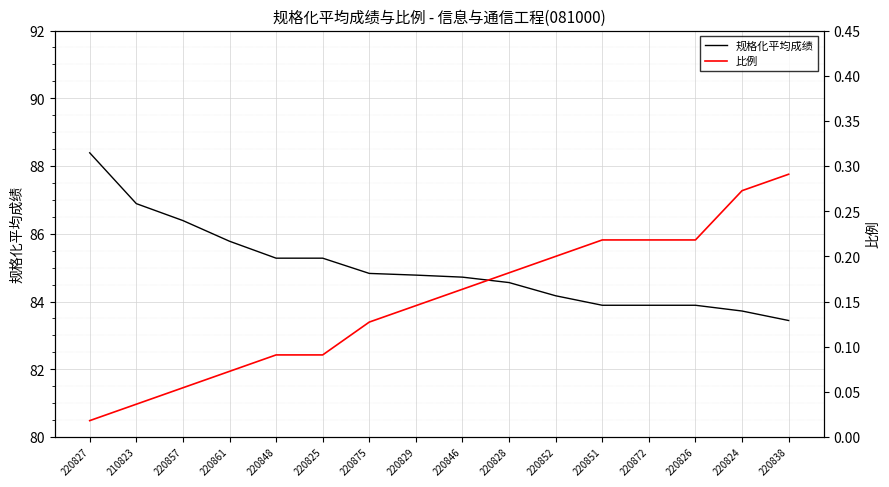

Rank the series by their average value, from highest to lowest.

规格化平均成绩, 比例